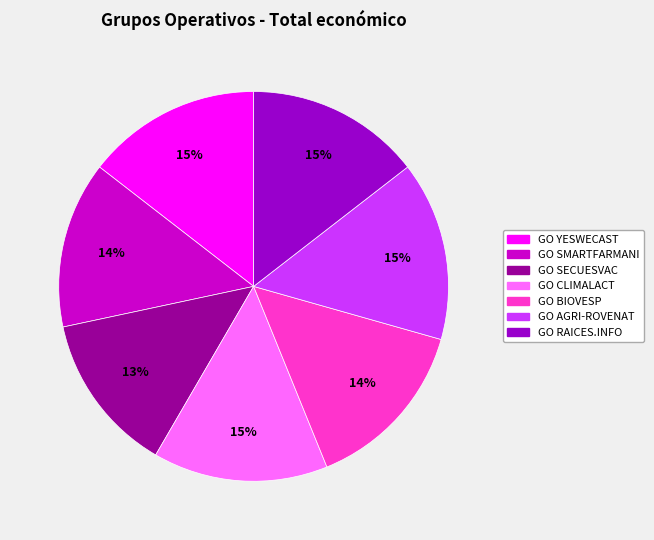

Between GO SMARTFARMANI and GO CLIMALACT, which is larger?

GO CLIMALACT